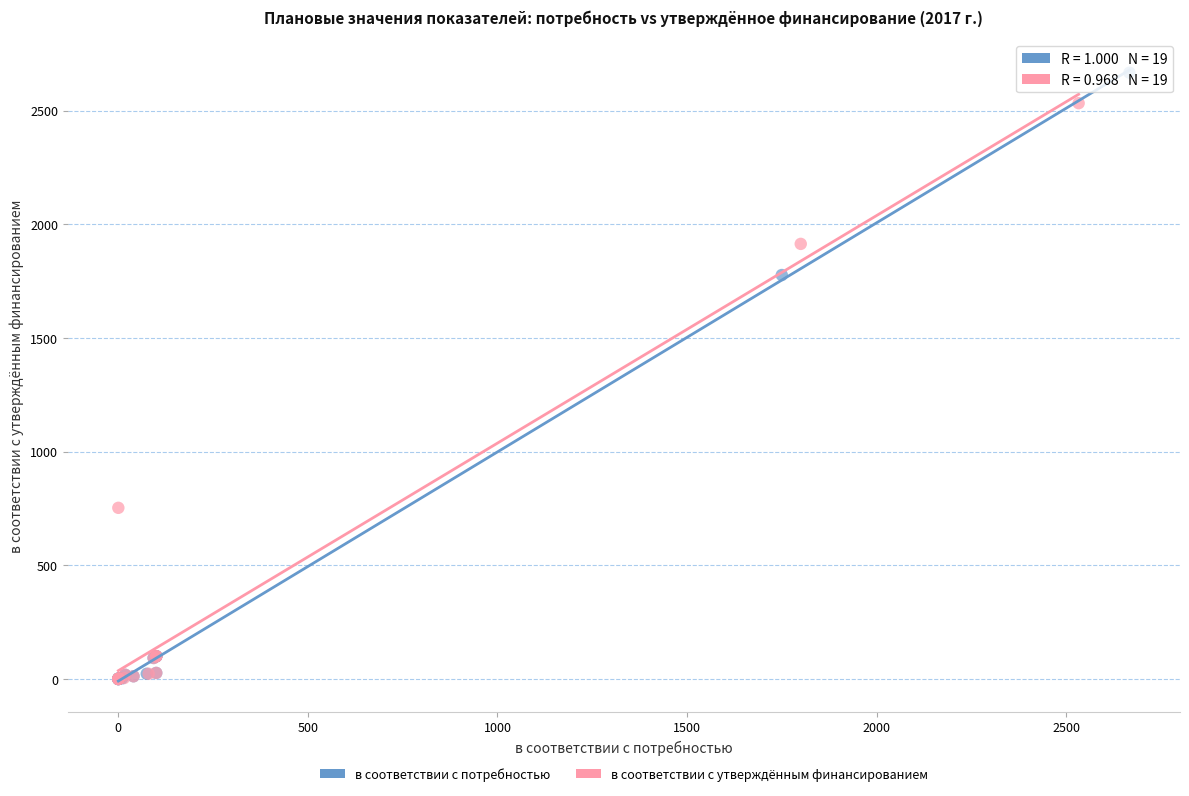

Which series has the widest spread of Y values?

в соответствии с потребностью